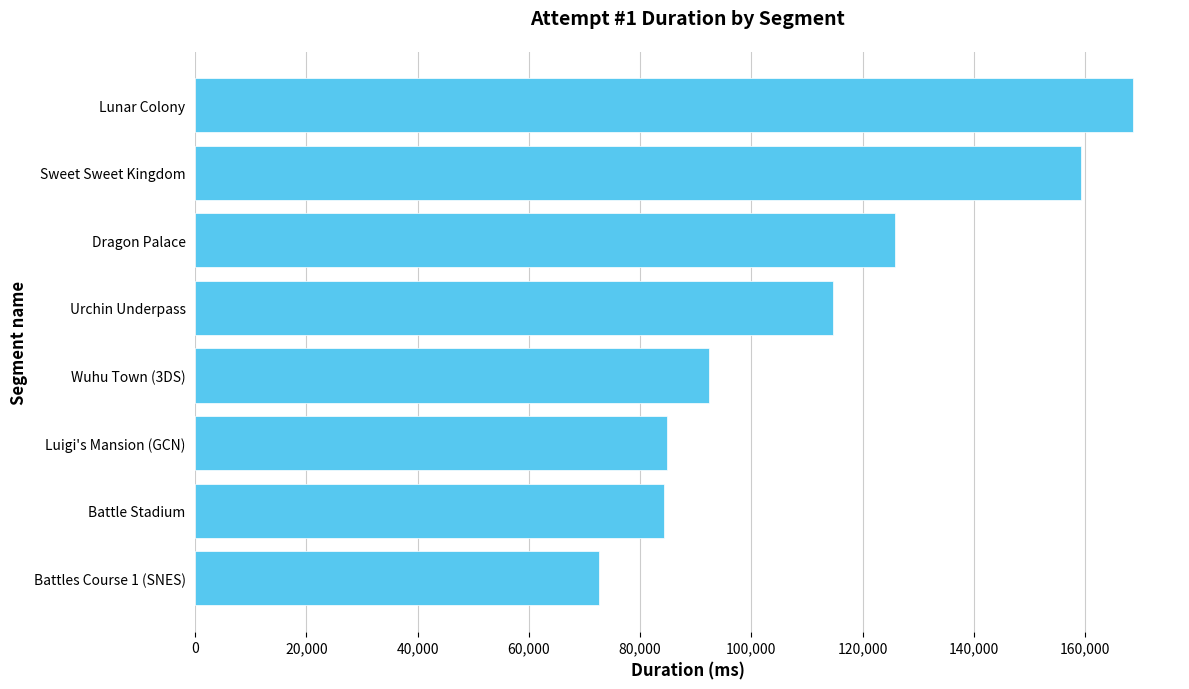

What is the minimum value shown in the chart?

72537